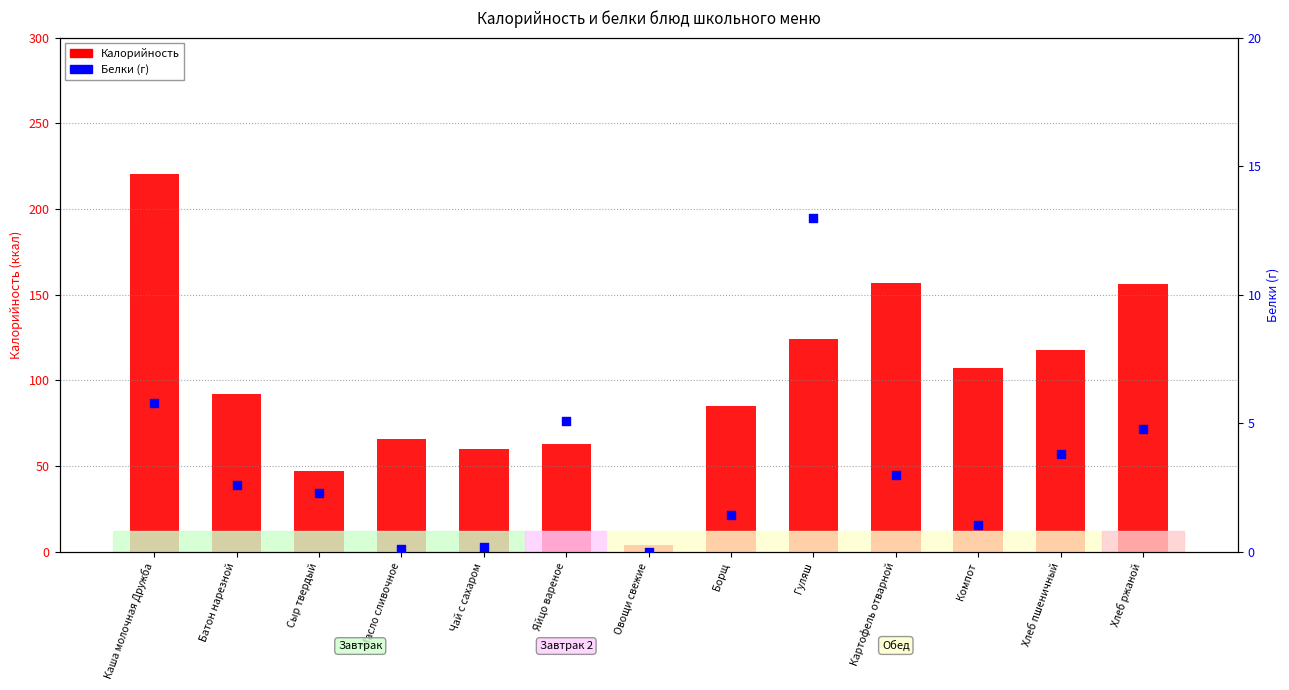

What is the total value across all series at Сыр твердый?

49.3